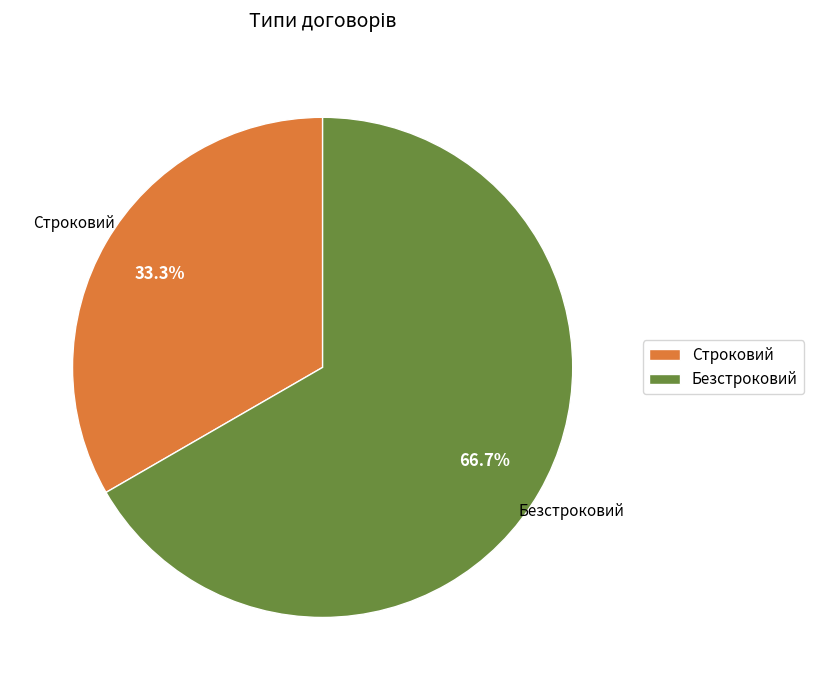

Rank the categories by value from highest to lowest.

Безстроковий, Строковий